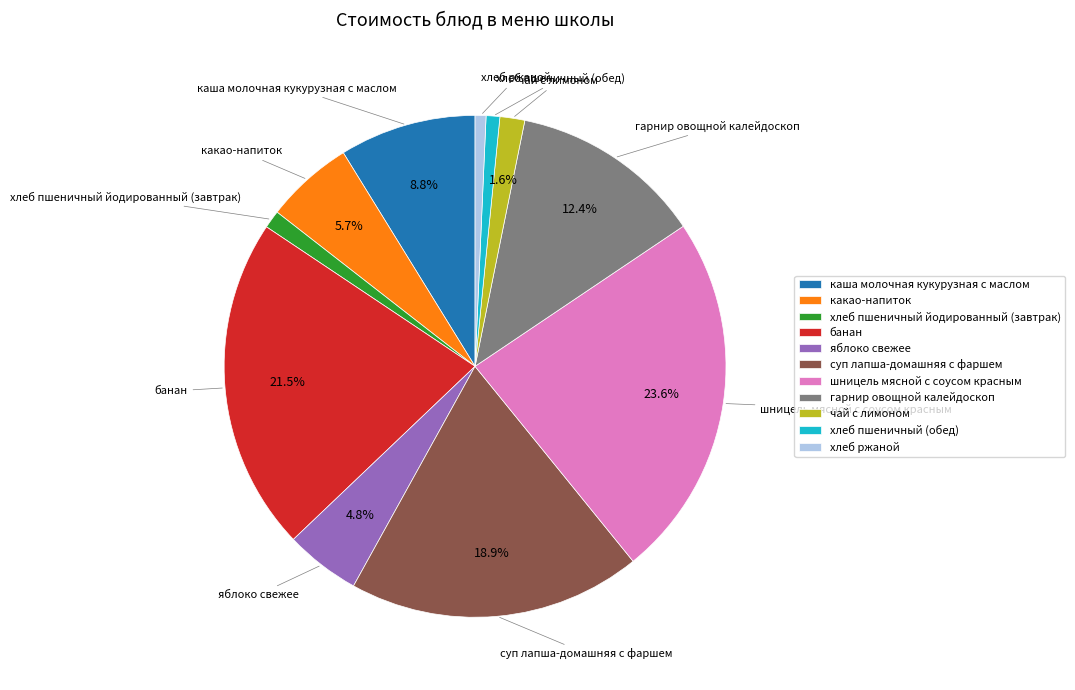

To the nearest percent, what percentage of the pie is чай с лимоном?

2%